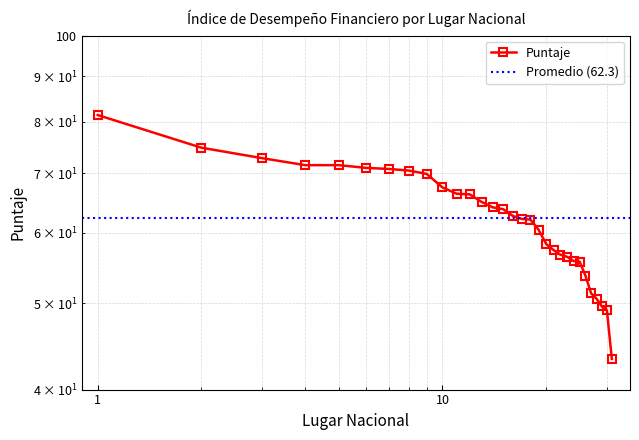

The value at 22 is 76.6. True or false?

False